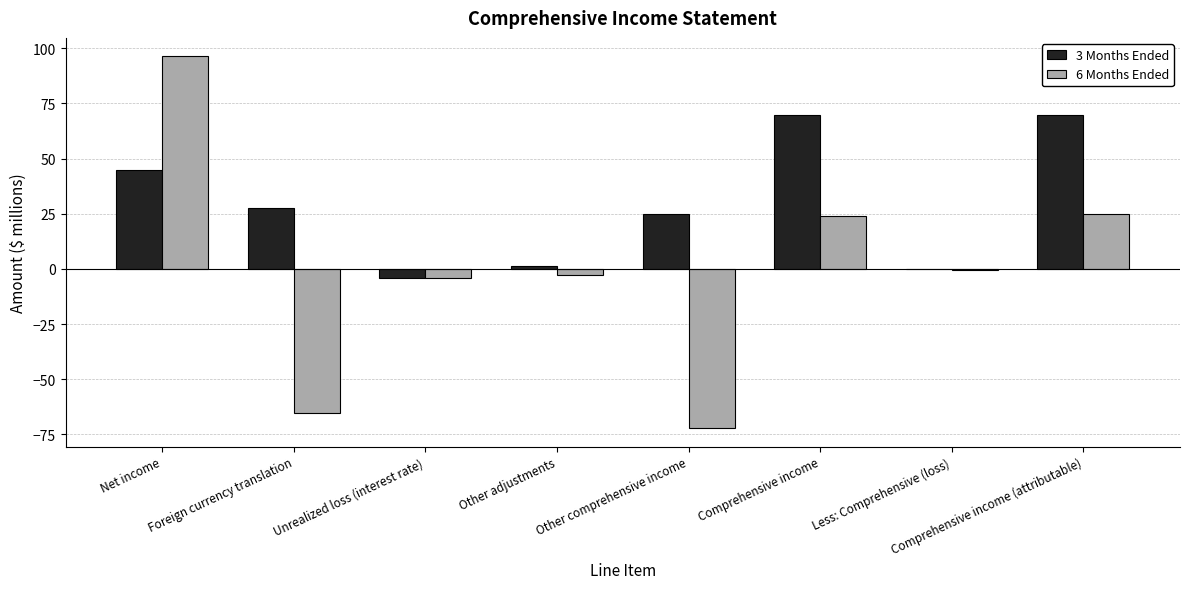

The value of 6 Months Ended at Comprehensive income is 33.8. True or false?

False